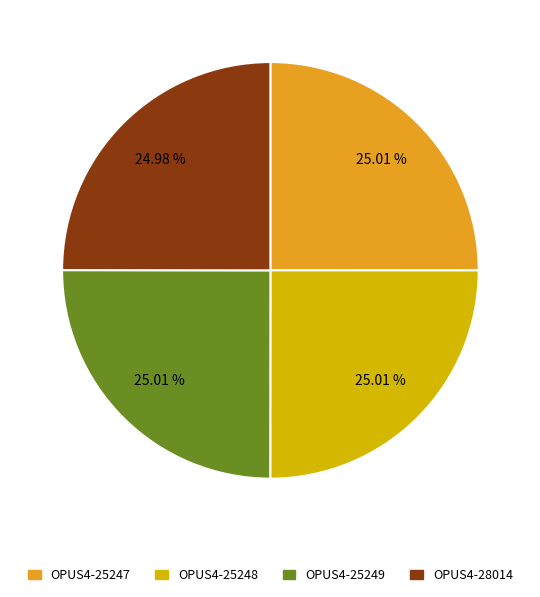

What is the ratio of the value at OPUS4-25249 to the value at OPUS4-28014?

1.0